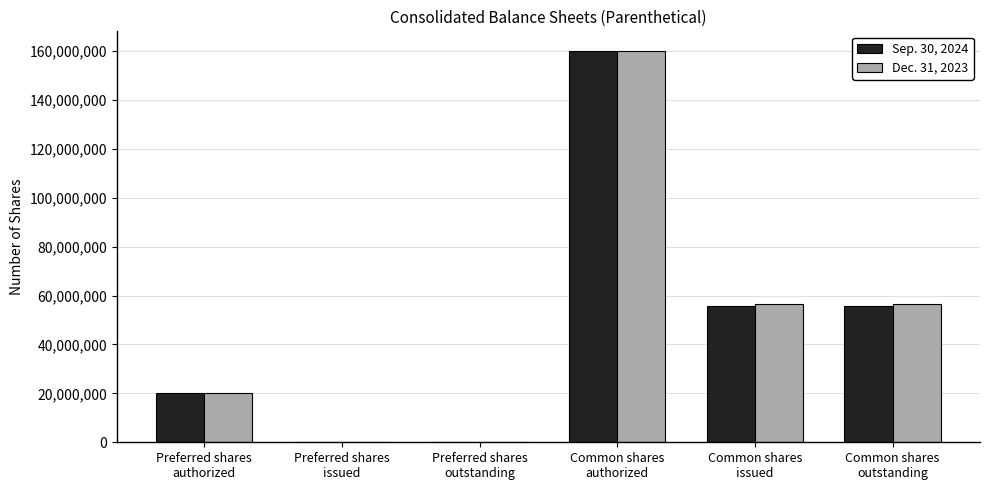

Reading left to right, list all the values displayed in this chart.

Sep. 30, 2024: 20000000	0	0	160000000	55800000	55800000
Dec. 31, 2023: 20000000	0	0	160000000	56500000	56500000